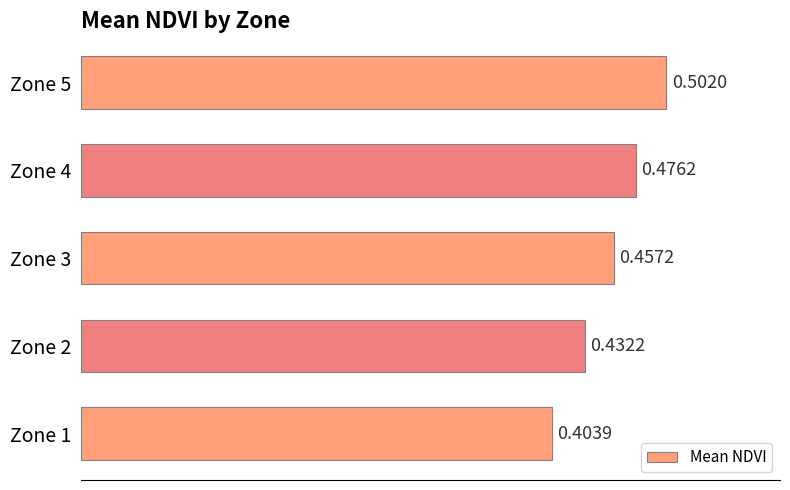

Between Zone 4 and Zone 2, which is larger?

Zone 4